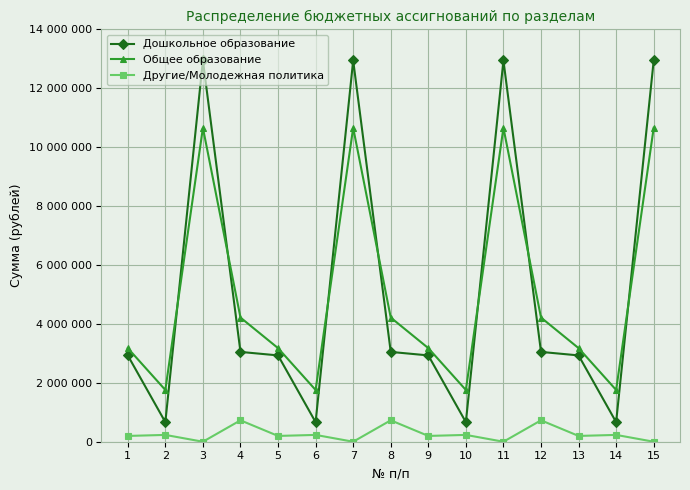

Reading left to right, transcribe all the data shown in this chart.

Дошкольное образование: 2930944	664809	12945278	3049613	2930944	664809	12945278	3049613	2930944	664809	12945278	3049613	2930944	664809	12945278
Общее образование: 3178369	1757411	10659248	4215804	3178369	1757411	10659248	4215804	3178369	1757411	10659248	4215804	3178369	1757411	10659248
Другие/Молодежная политика: 196553	231238	0	727205	196553	231238	0	727205	196553	231238	0	727205	196553	231238	0